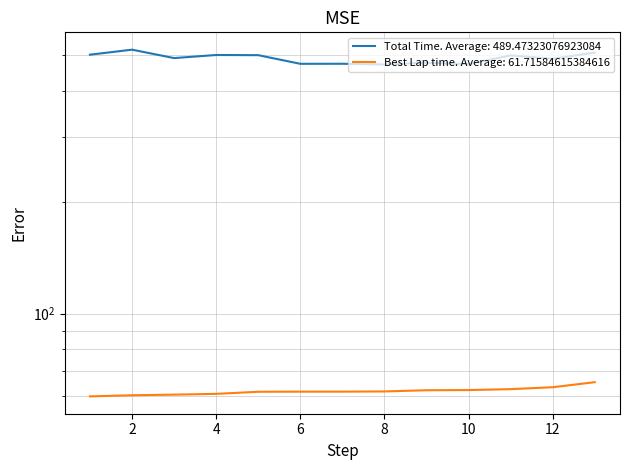

Is the value of Total Time at 8 greater than the value of Best Lap time at 10?

Yes